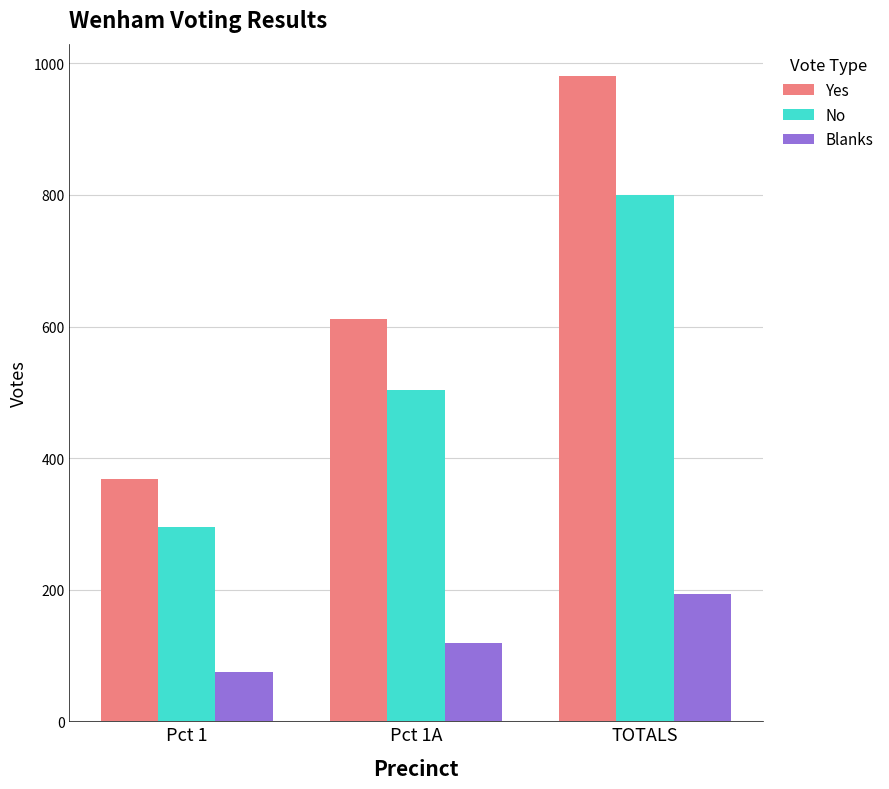

At which category is the sum across all series the highest?

TOTALS